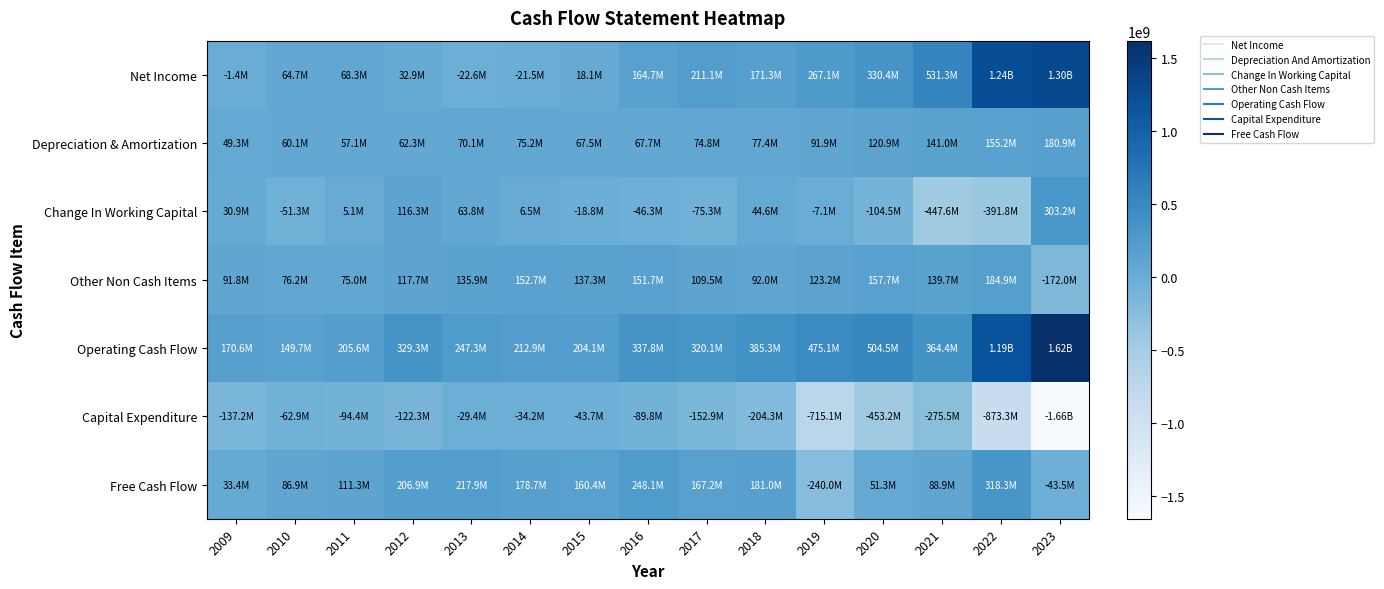

What is the total value across all series at 2009?

237349324